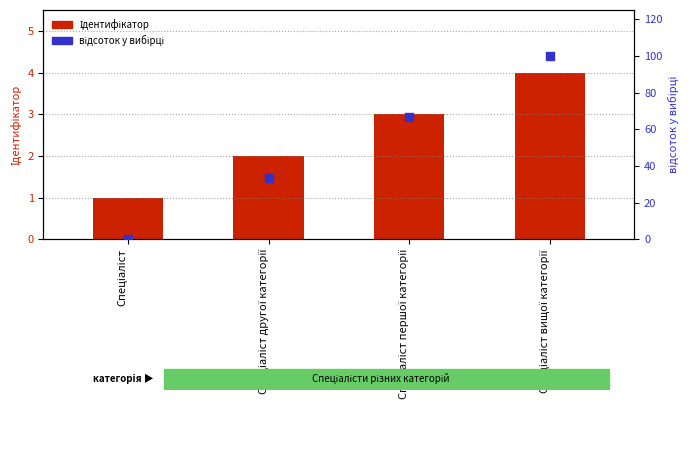

At which category is the sum across all series the highest?

Спеціаліст вищої категорії